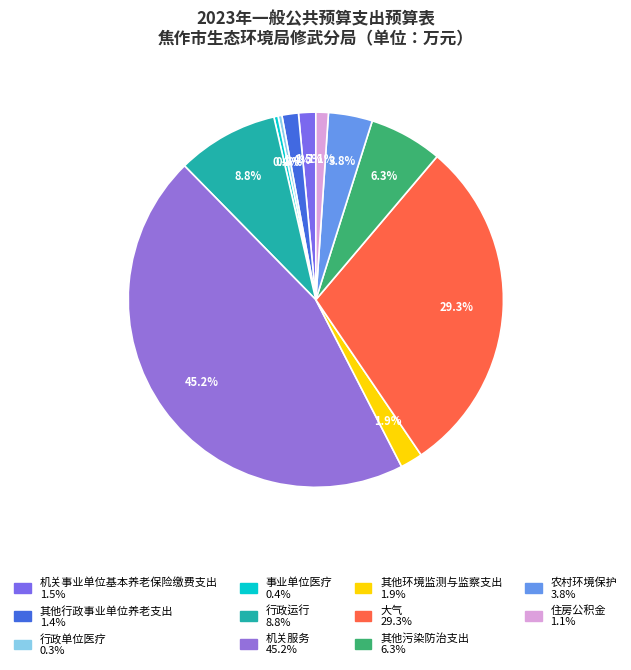

How many segments does this pie chart have?

11